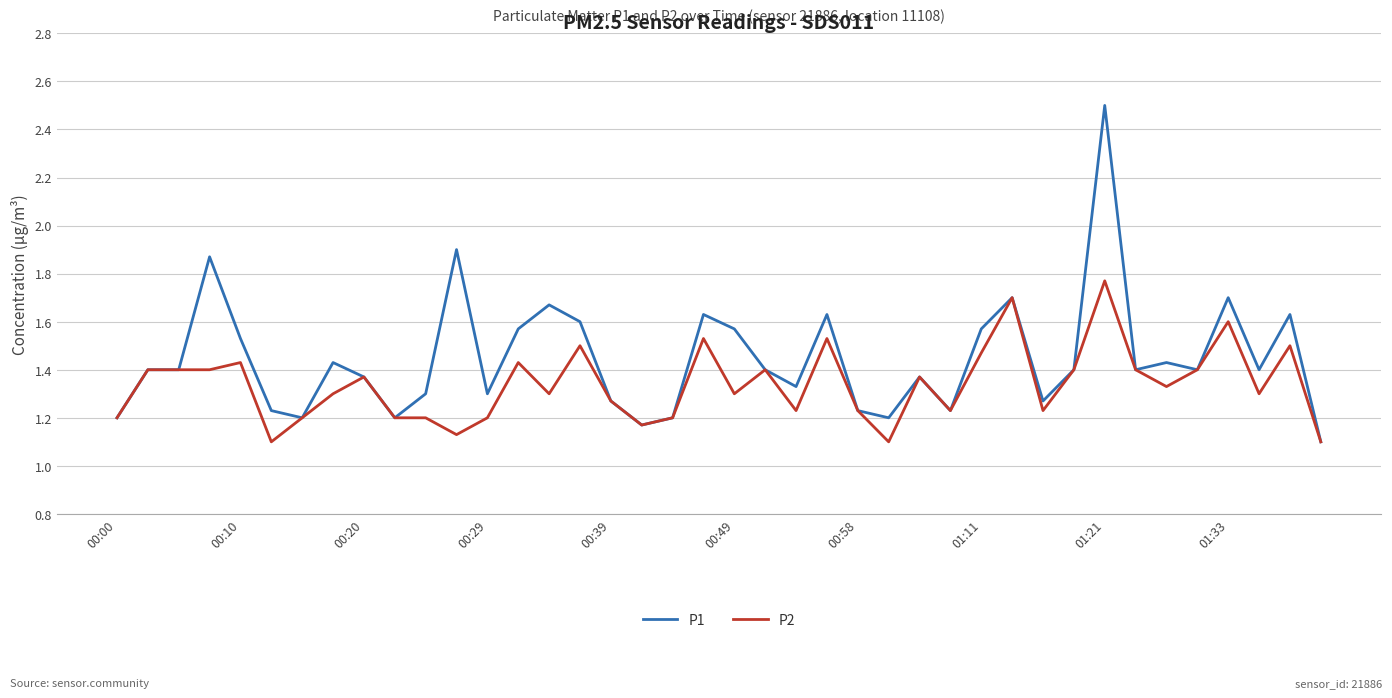

What is the maximum value shown in the chart?

2.5